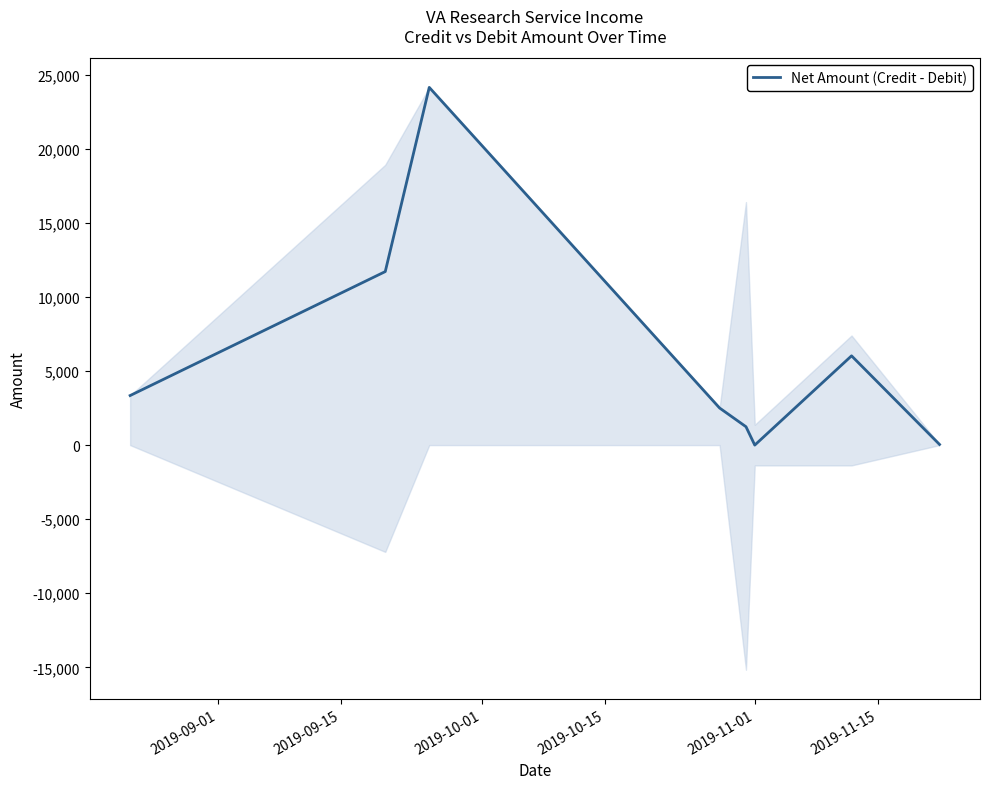

What is the greatest value displayed?

24144.3